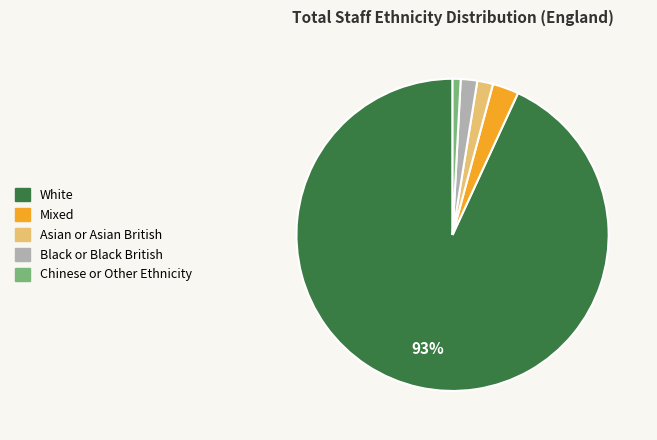

Which slice is the smallest?

Chinese or Other Ethnicity